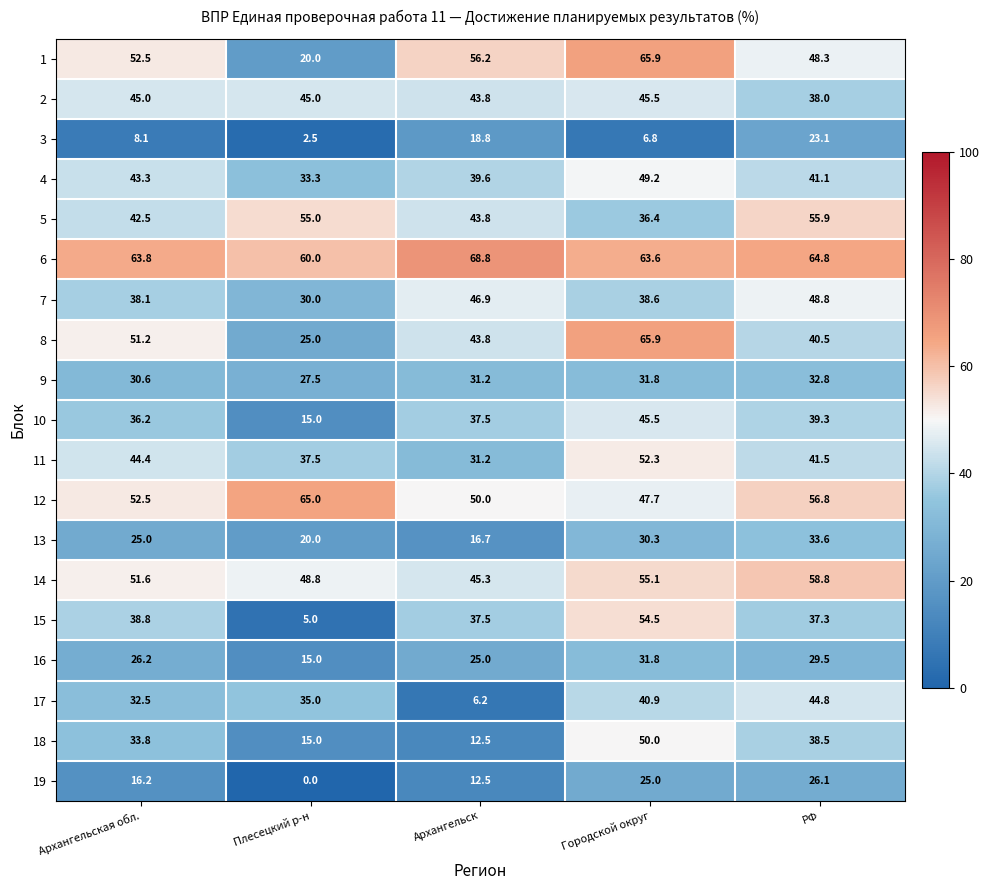

True or false: 7 has a value of 17.6 at Плесецкий р-н.

False